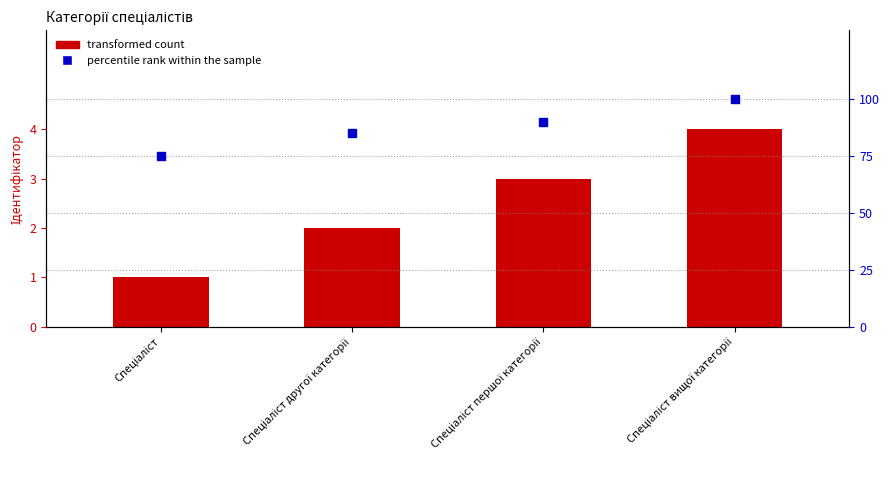

What is the total value across all series at Спеціаліст першої категорії?

93